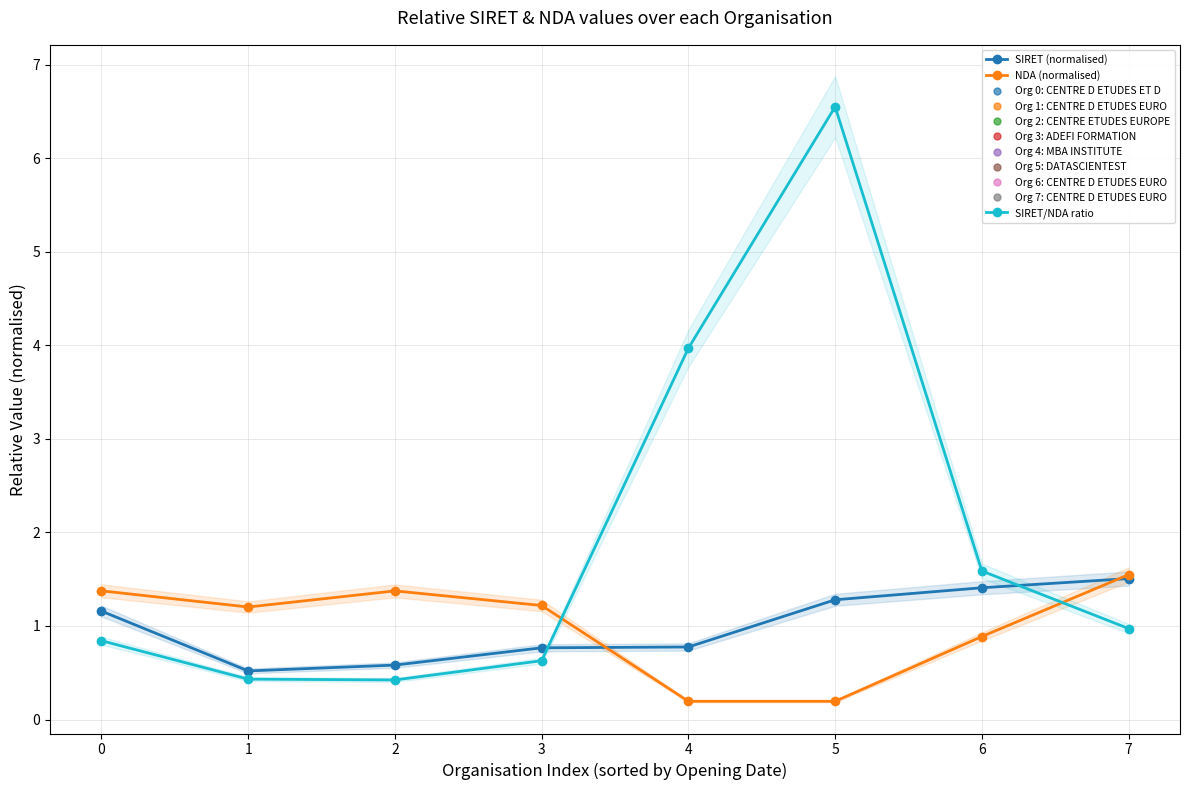

Rank the series by their maximum value, from highest to lowest.

SIRET/NDA ratio, NDA (normalised), SIRET (normalised)